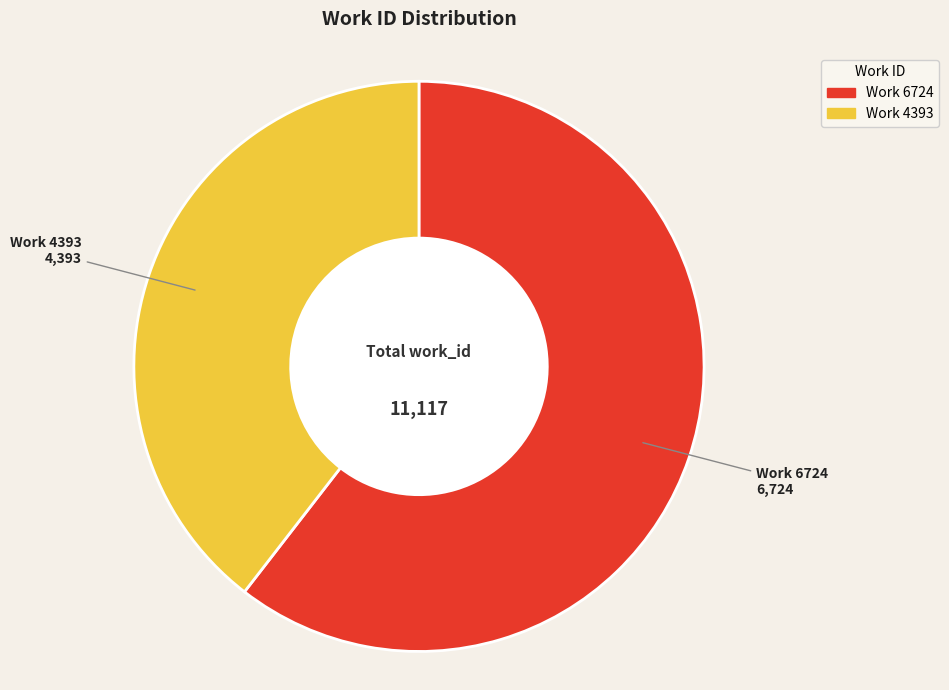

Is it true that Work 6724 is 73% of the pie?

False